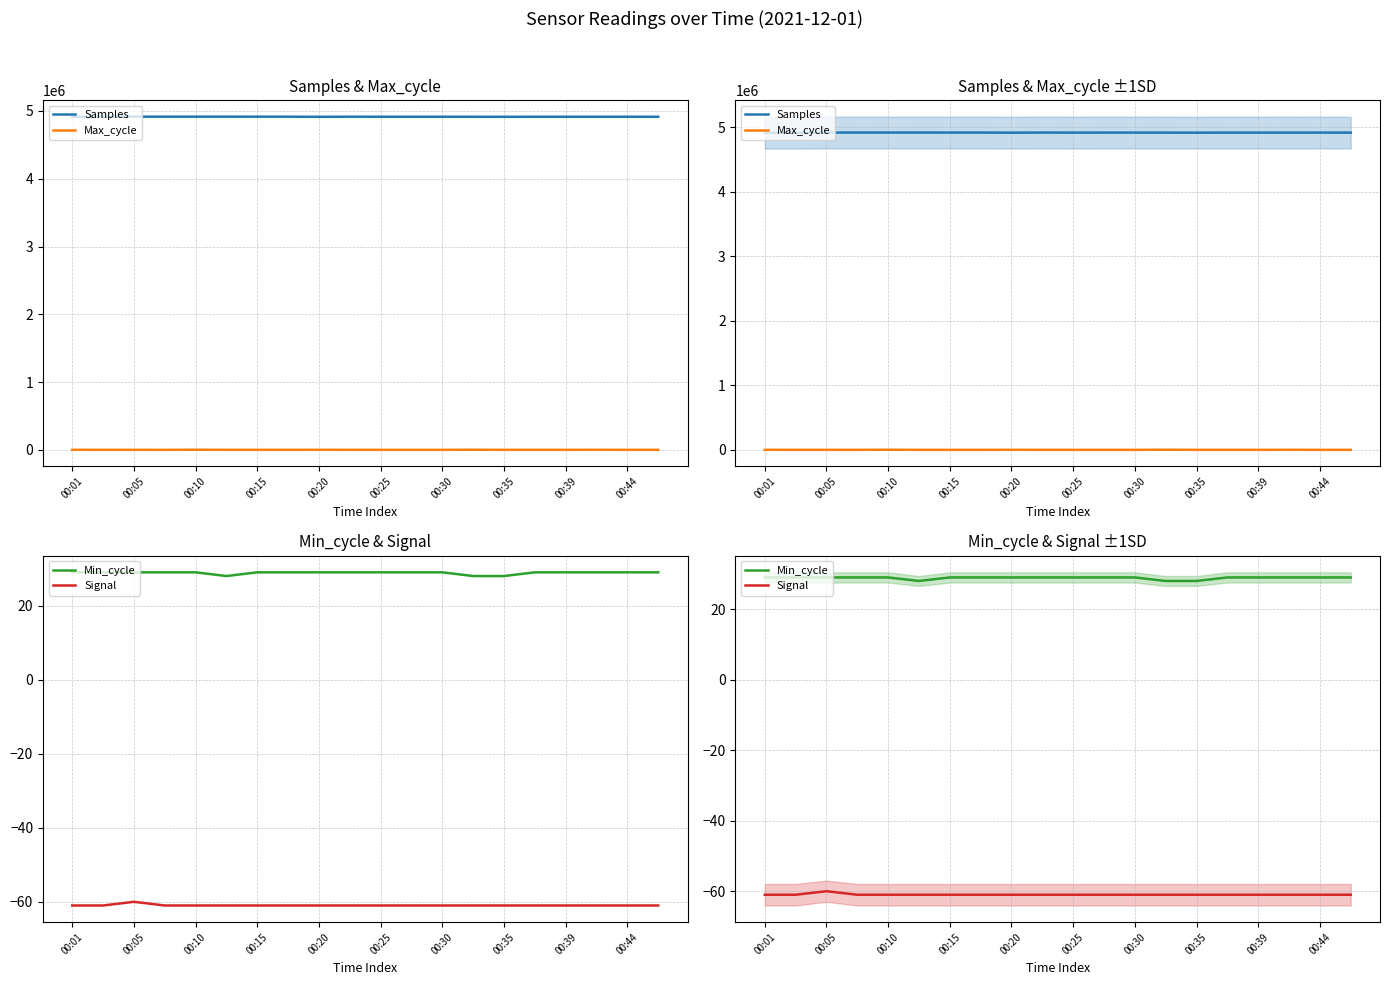

Is it true that Min_cycle equals 18 at 00:05?

False